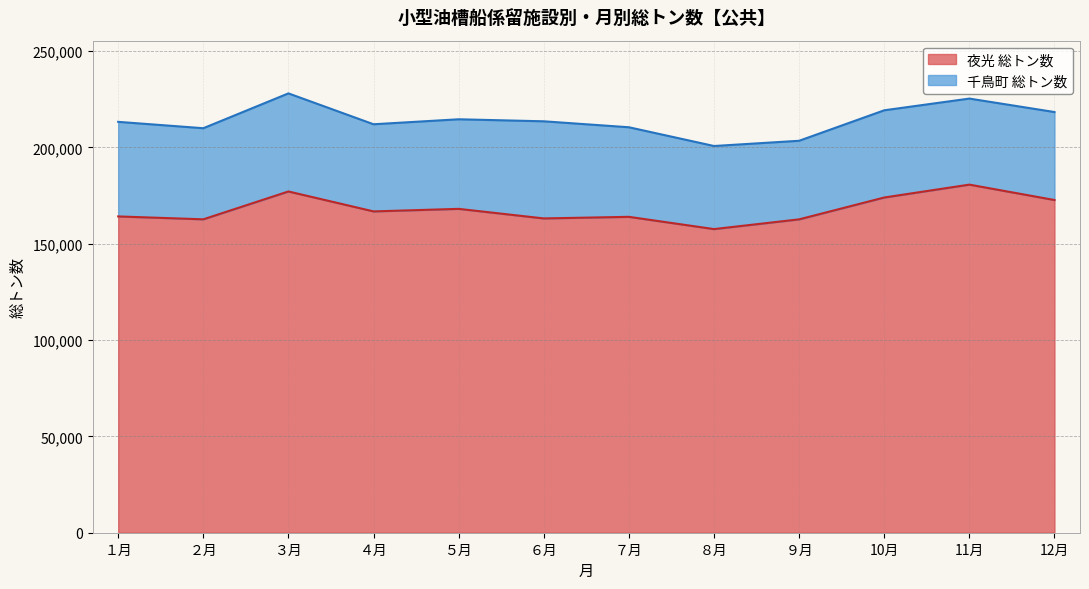

What is the approximate value at ７月?

163969